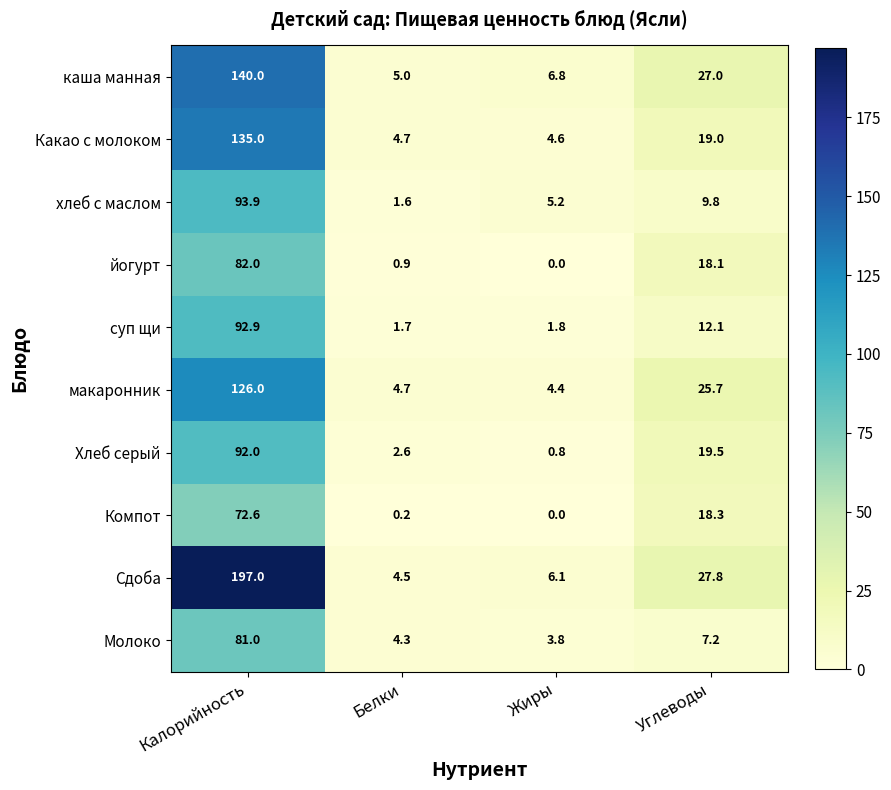

Which series changed the most between Белки and Жиры?

хлеб с маслом